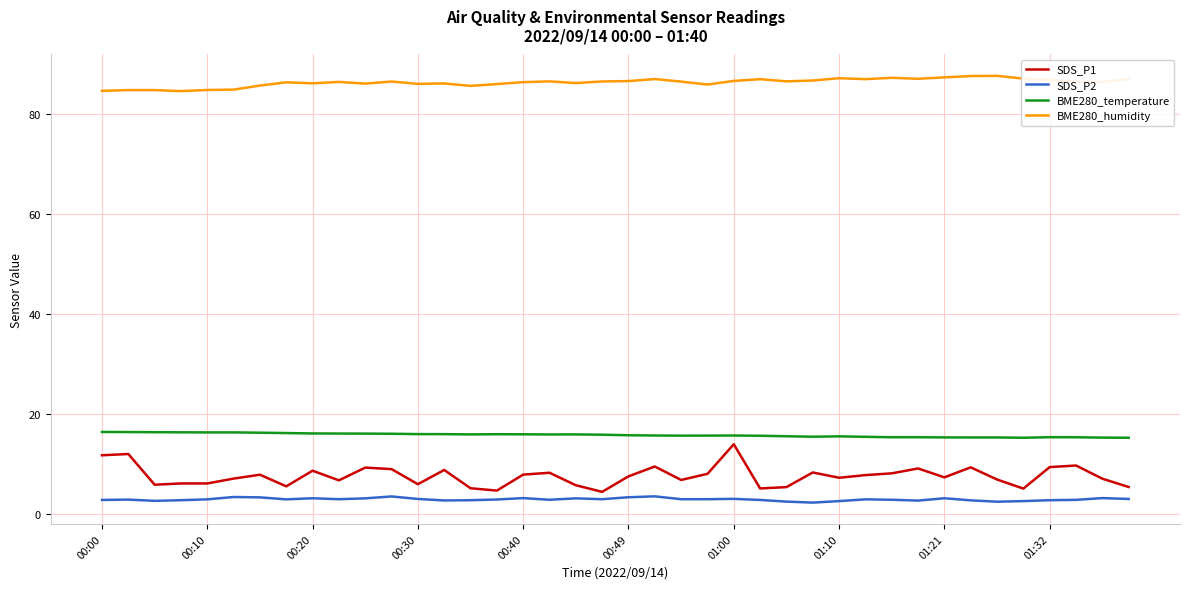

True or false: BME280_temperature has more than 1 points higher than both neighbors.

True